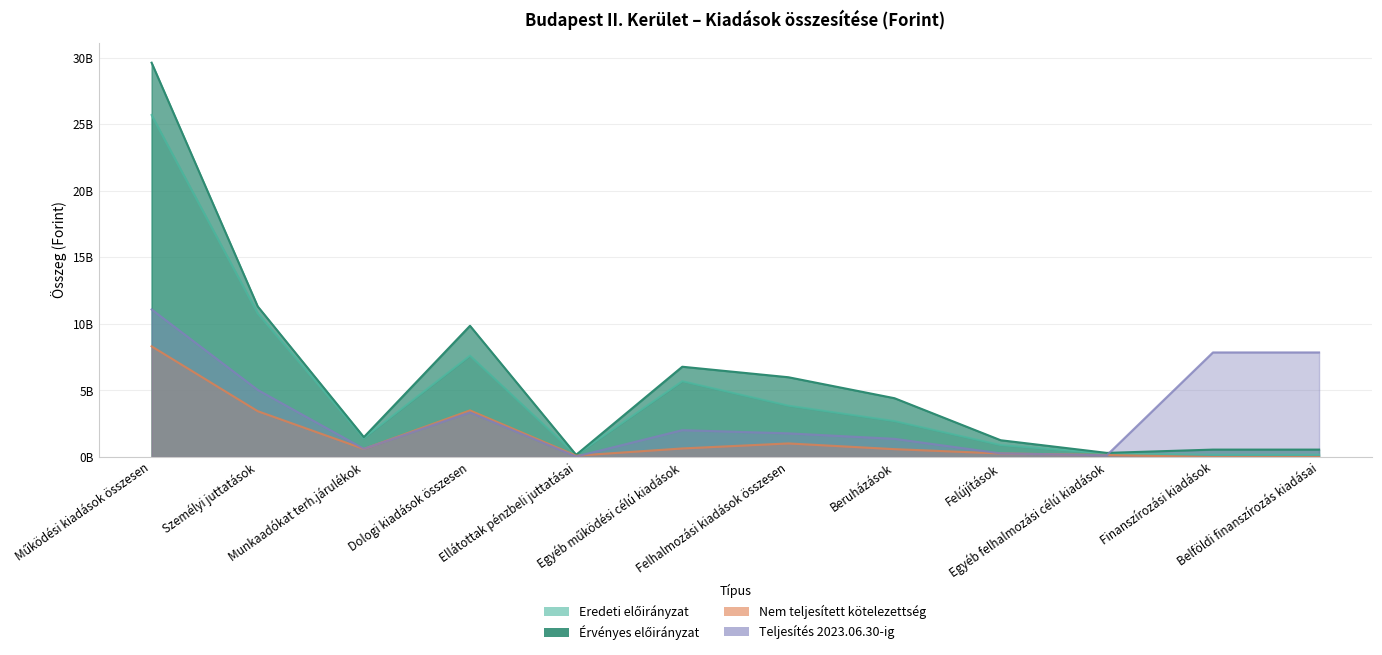

What are all the series names shown in the legend?

Eredeti előirányzat, Érvényes előirányzat, Nem teljesített kötelezettség, Teljesítés 2023.06.30-ig